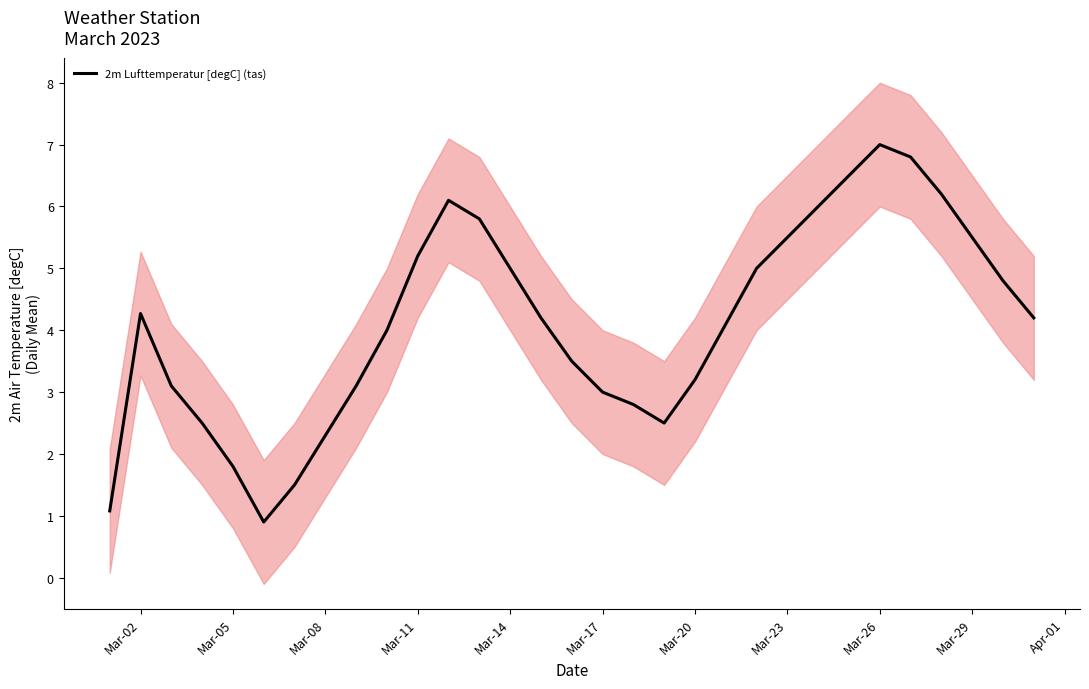

What is the value of the 15th point from the left?

4.2